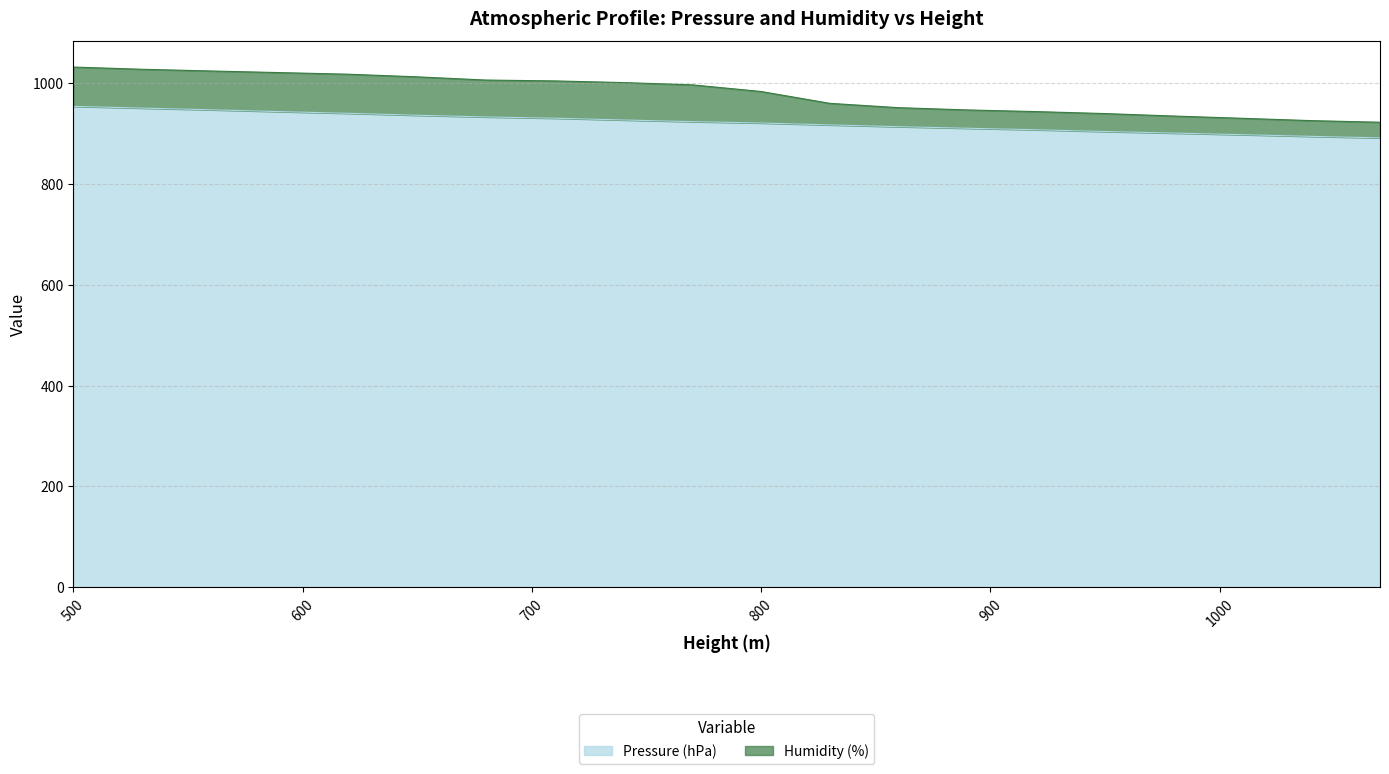

Which category has the lowest value across all series?

1070